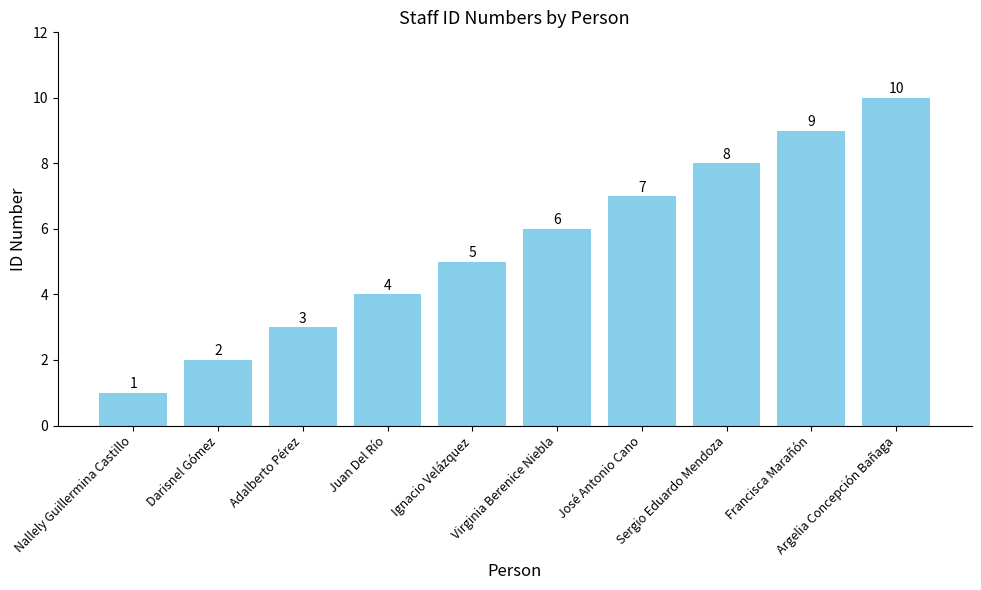

Reading left to right, what are all the values shown in this chart?

1	2	3	4	5	6	7	8	9	10